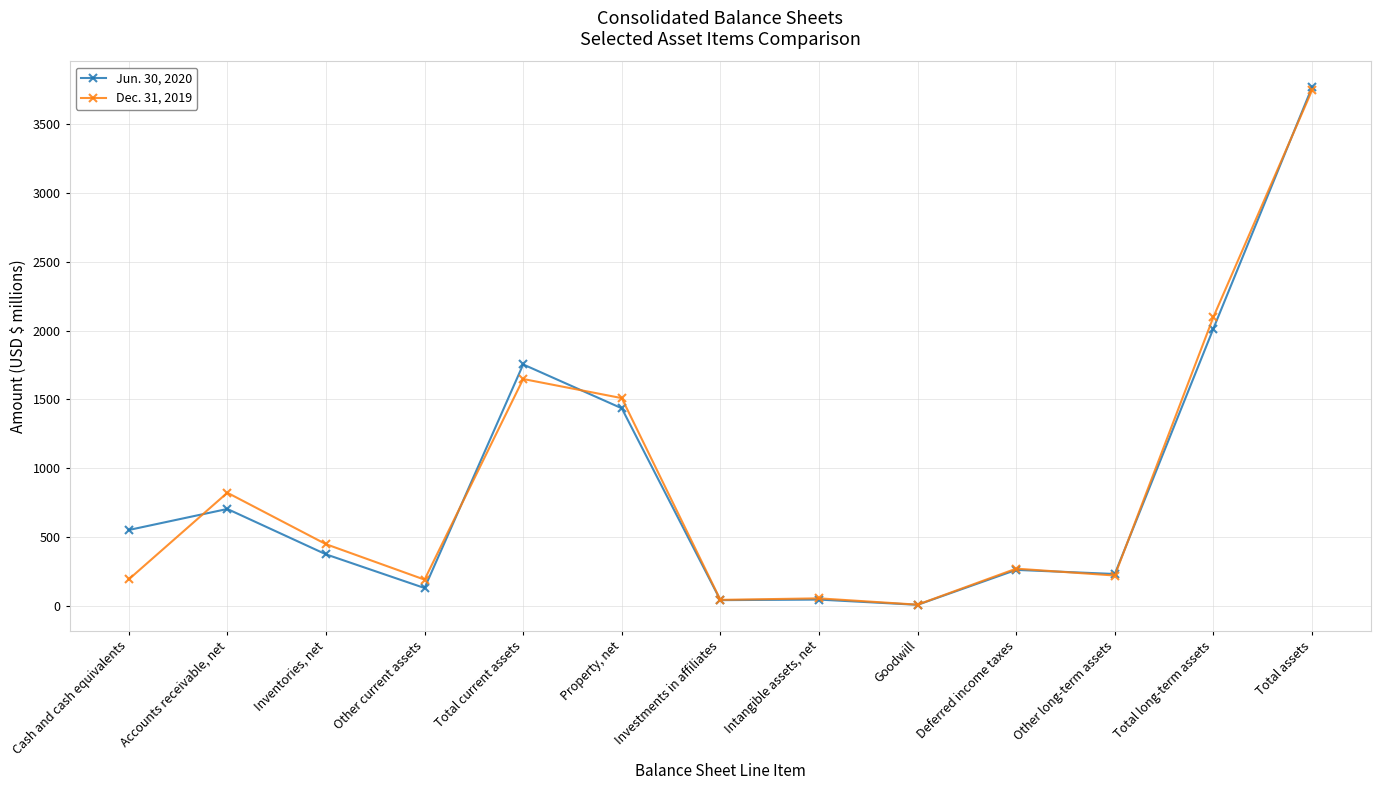

List the series in order of their peak value, lowest first.

Dec. 31, 2019, Jun. 30, 2020